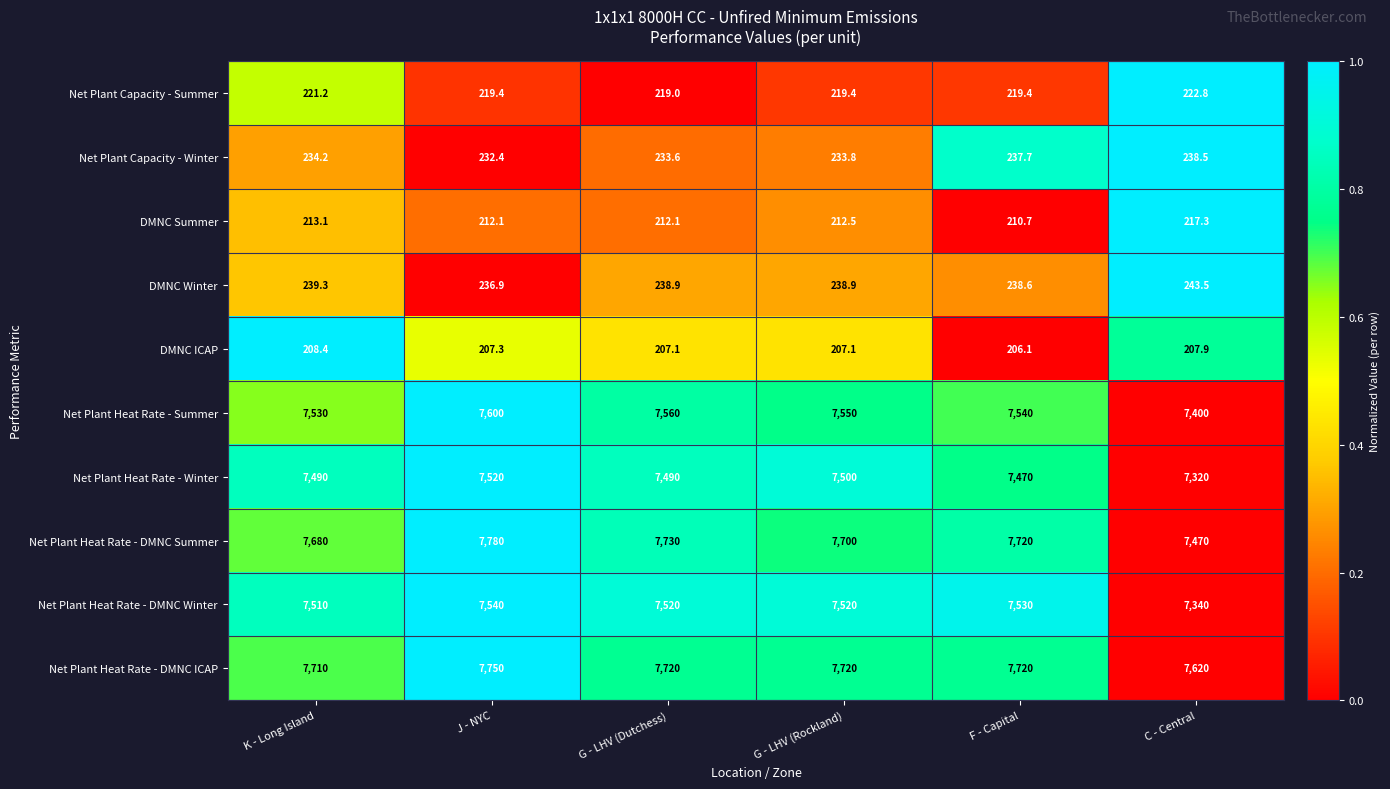

Which category has the highest value in the Net Plant Heat Rate - DMNC ICAP series?

J - NYC